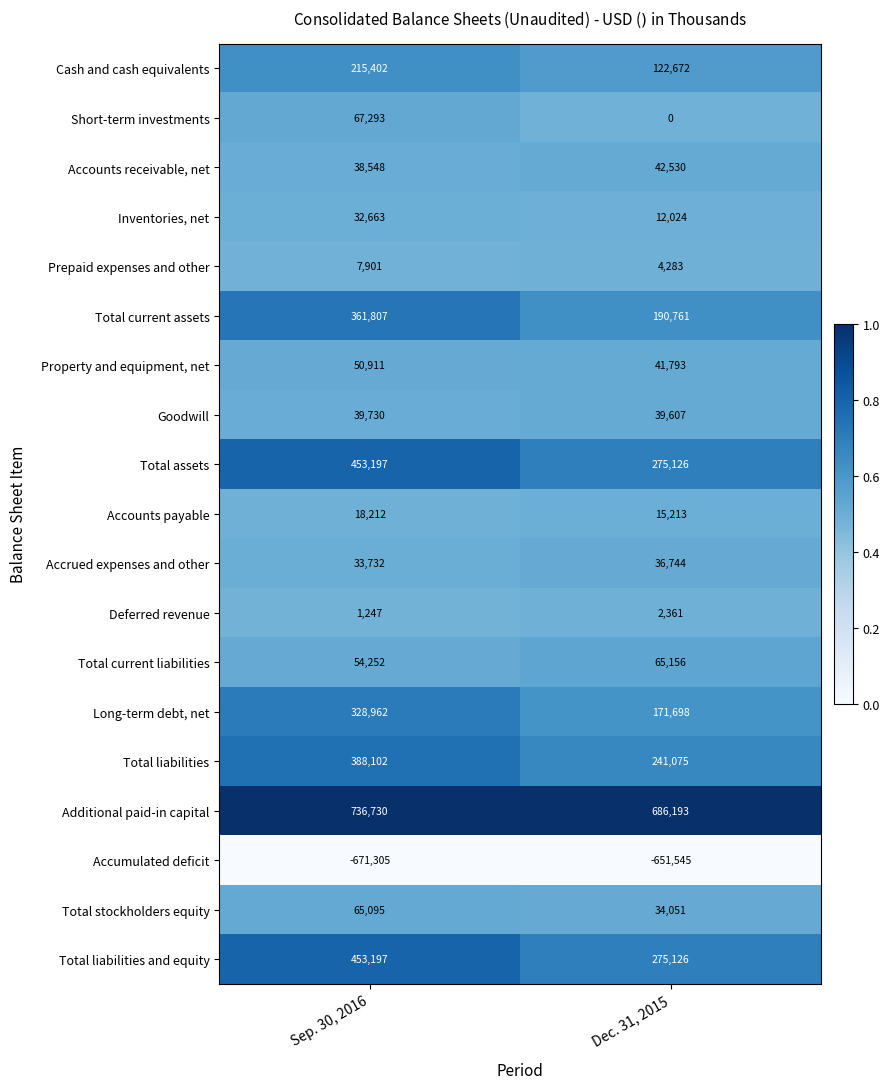

The value of Property and equipment, net at Sep. 30, 2016 is 50911. True or false?

True